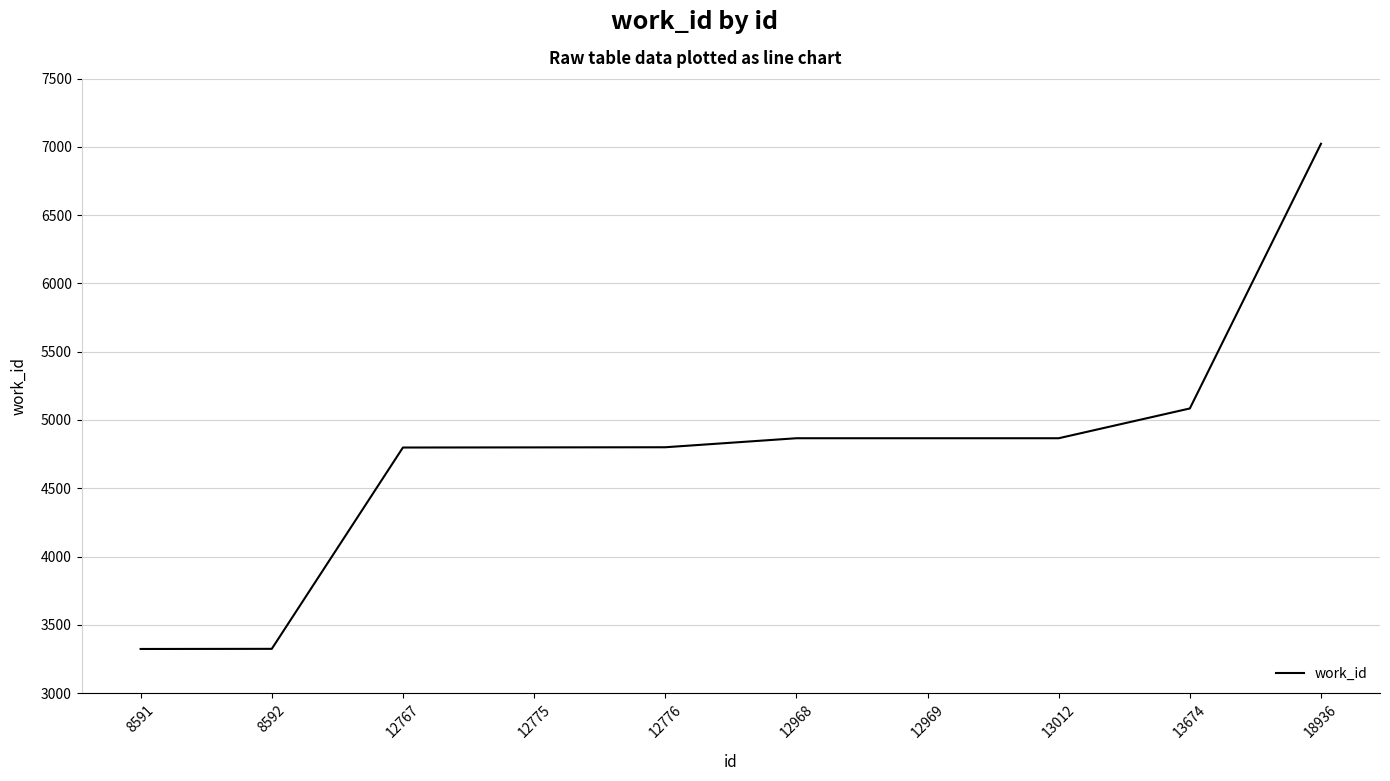

What is the change in value from 8591 to 12775?

+1476